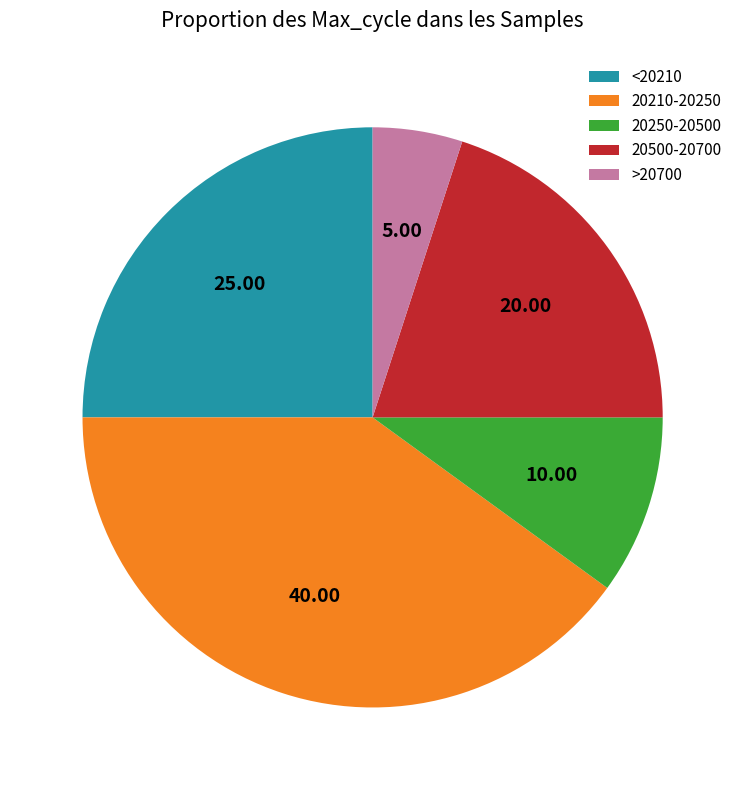

How many slices are in this pie chart?

5